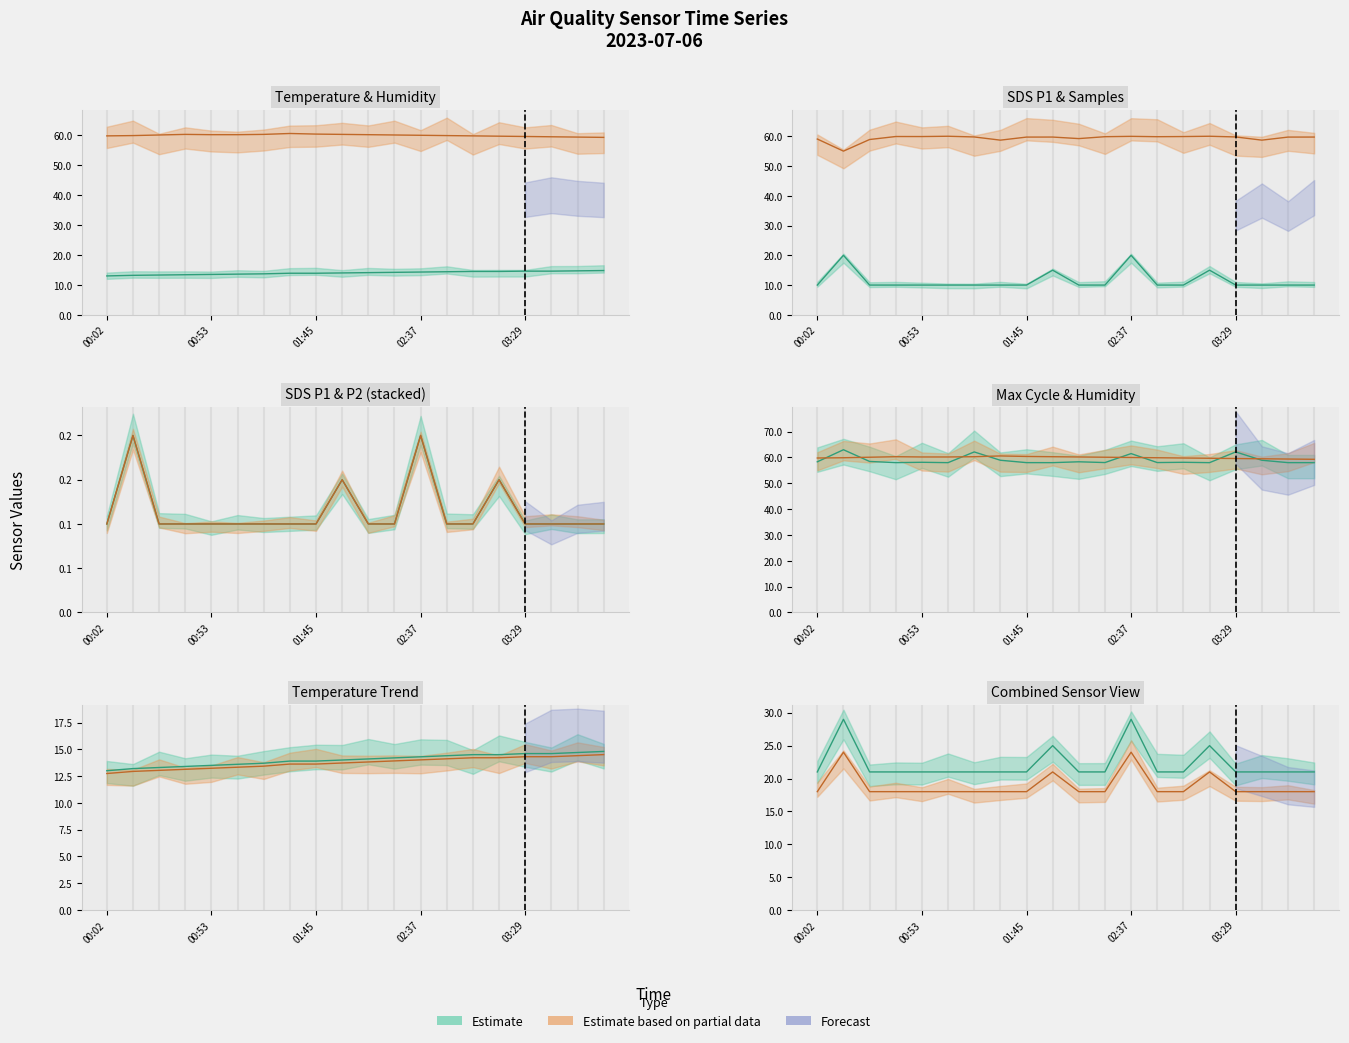

At 03:29, list the series in order from largest to smallest.

Humidity, Temp, SDS_P1, SDS_P2